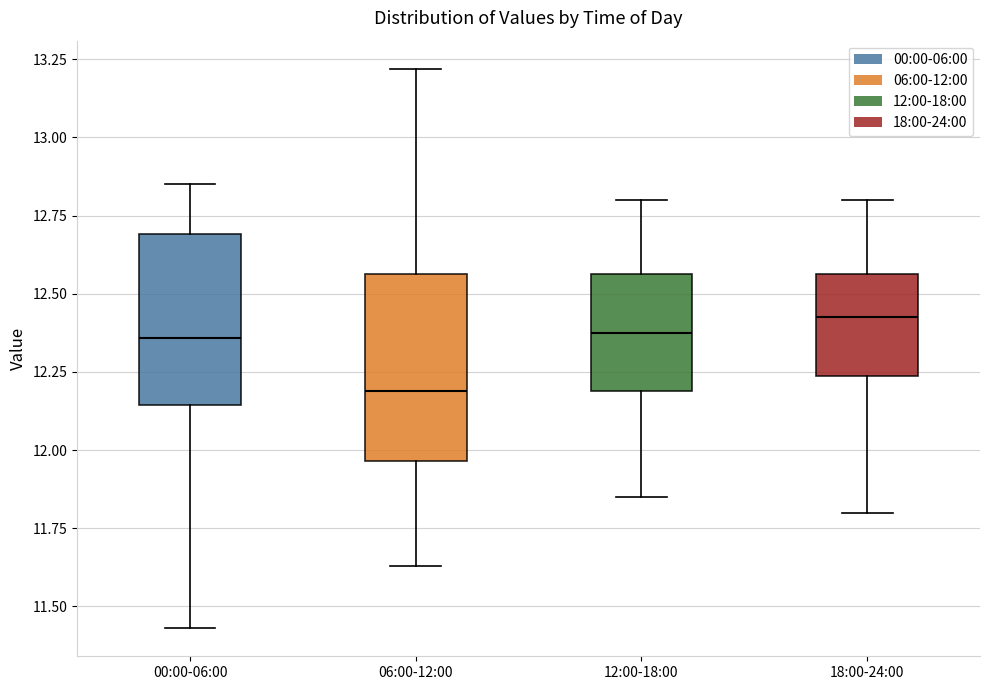

Where is the upper edge of the box for 12:00-18:00 on the y-axis? The values are not printed on the chart, so give them approximately, as read against the axis.

12.55